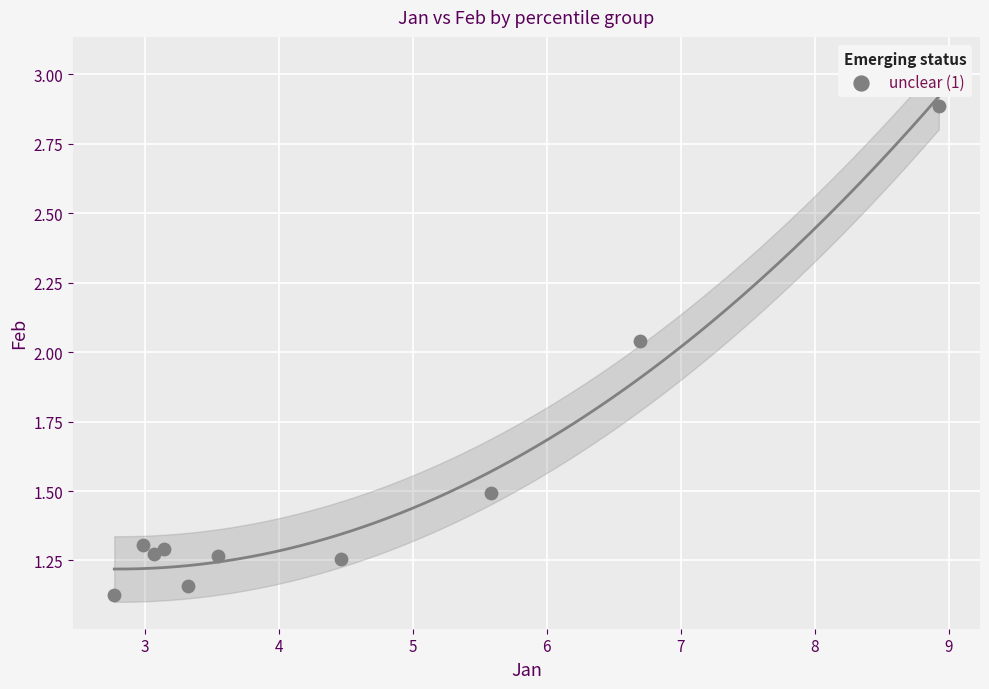

What is the average X value?

4.5